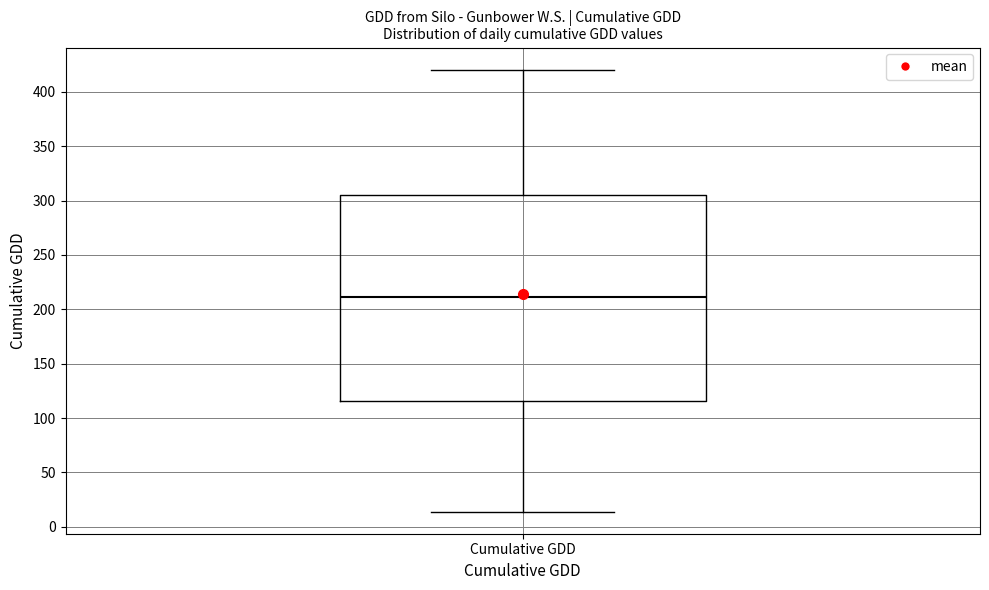

Transcribe this box plot: give where the median line is, the range the box spans, and where the two whiskers end, as read against the y-axis. The values are not printed on the chart, so give them approximately, as read against the axis.

median 210, box 115 to 305, whiskers 15 to 420